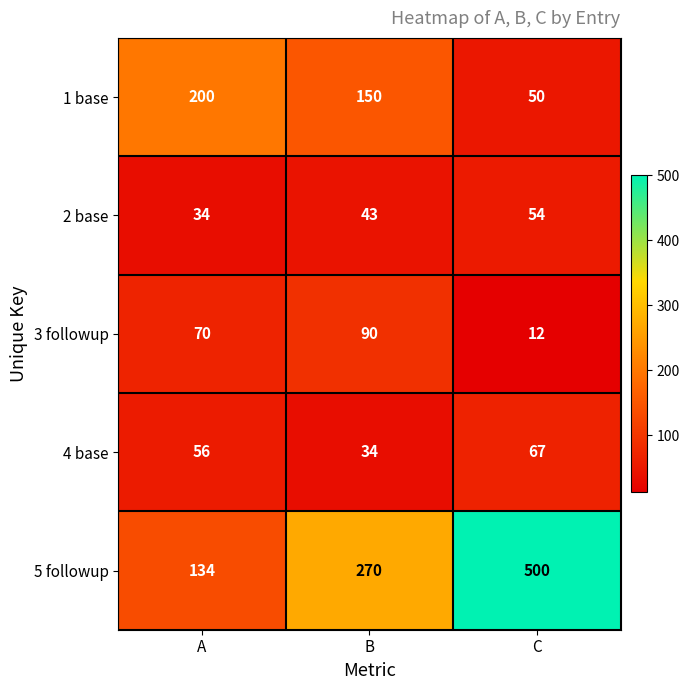

Reading left to right, what are all the values shown in this chart?

1 base: 200	150	50
2 base: 34	43	54
3 followup: 70	90	12
4 base: 56	34	67
5 followup: 134	270	500